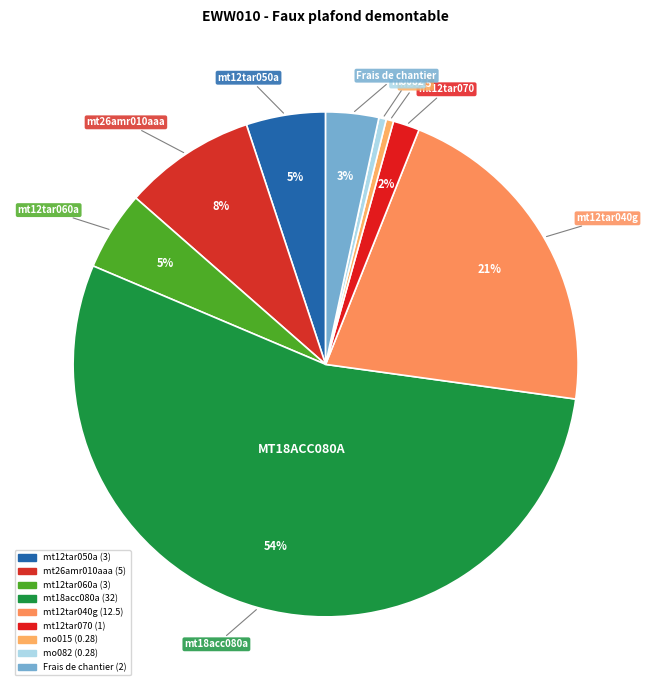

To the nearest percent, what percentage of the pie is mt26amr010aaa?

8%